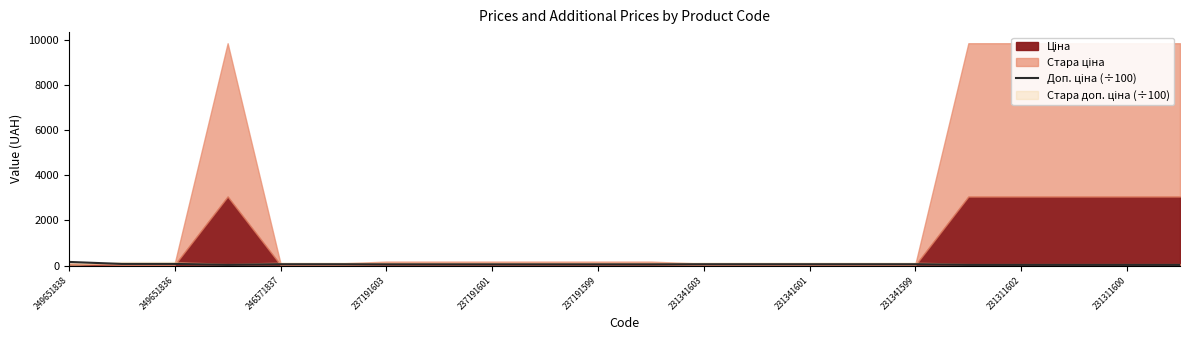

How many data points does each series have?

22